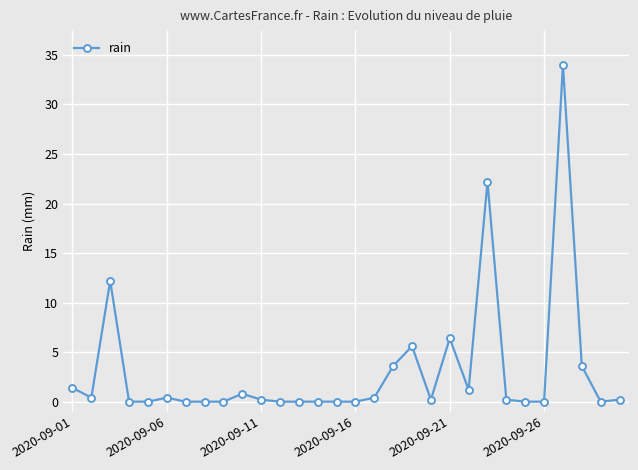

What is the average value?

3.1